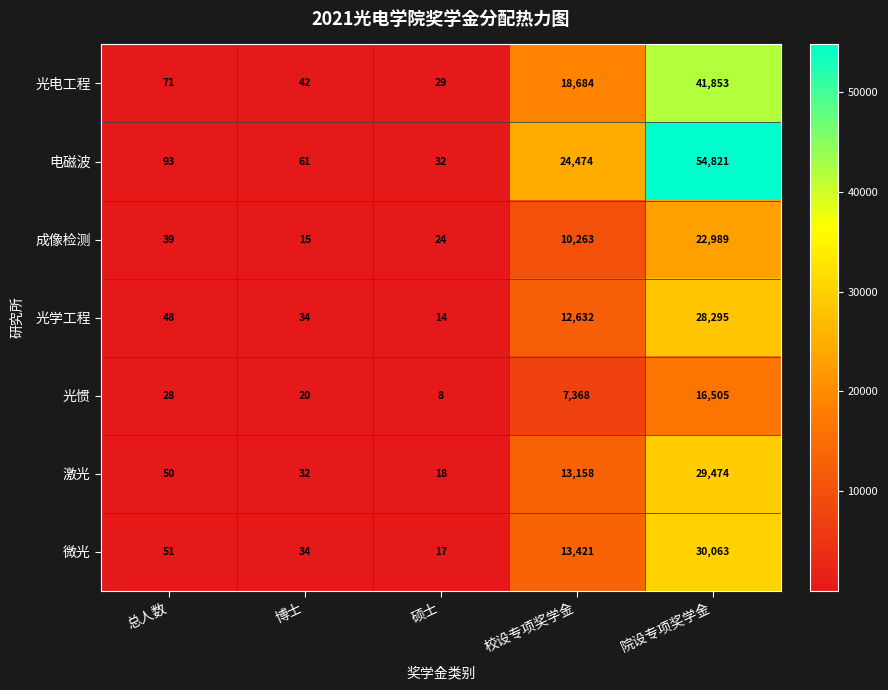

At 校设专项奖学金, list the series in order from largest to smallest.

电磁波, 光电工程, 微光, 激光, 光学工程, 成像检测, 光惯